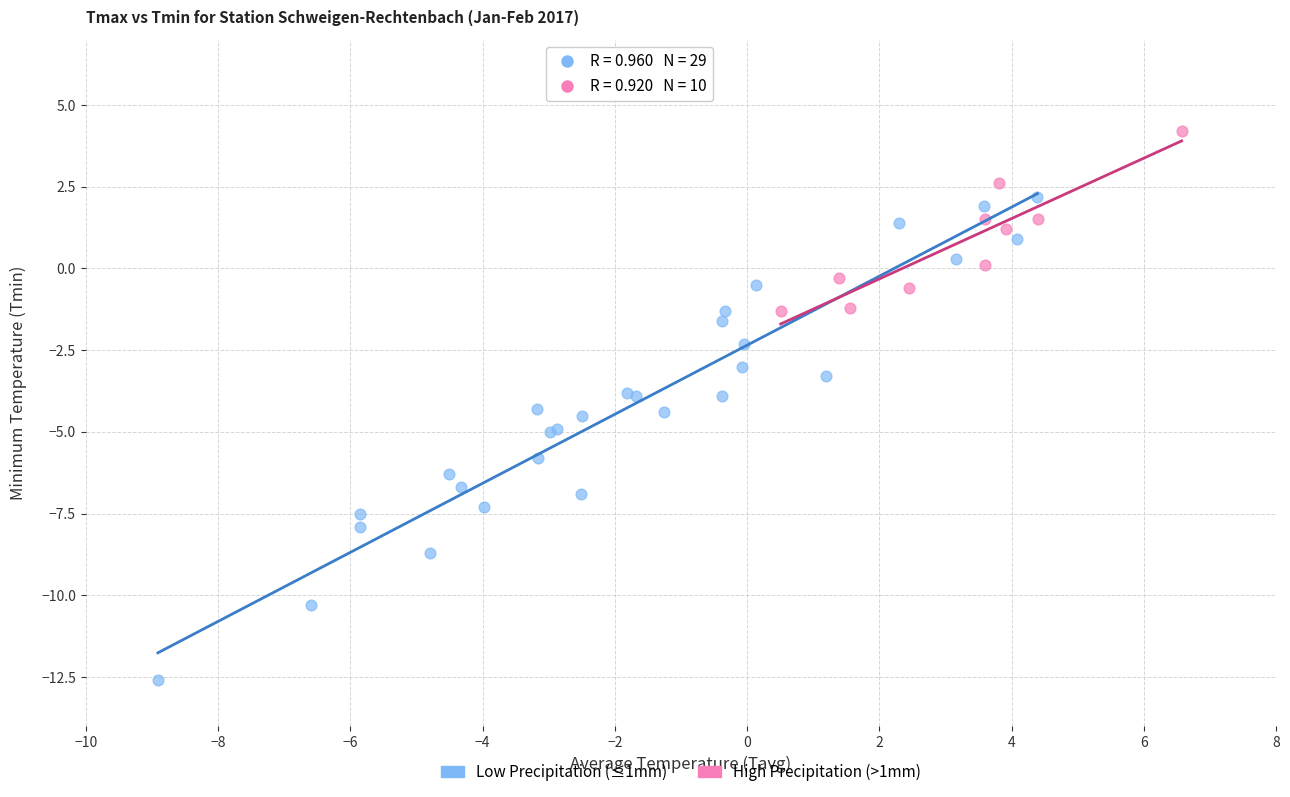

Which series has the largest Y range (max minus min)?

Low Precipitation (≤1mm)